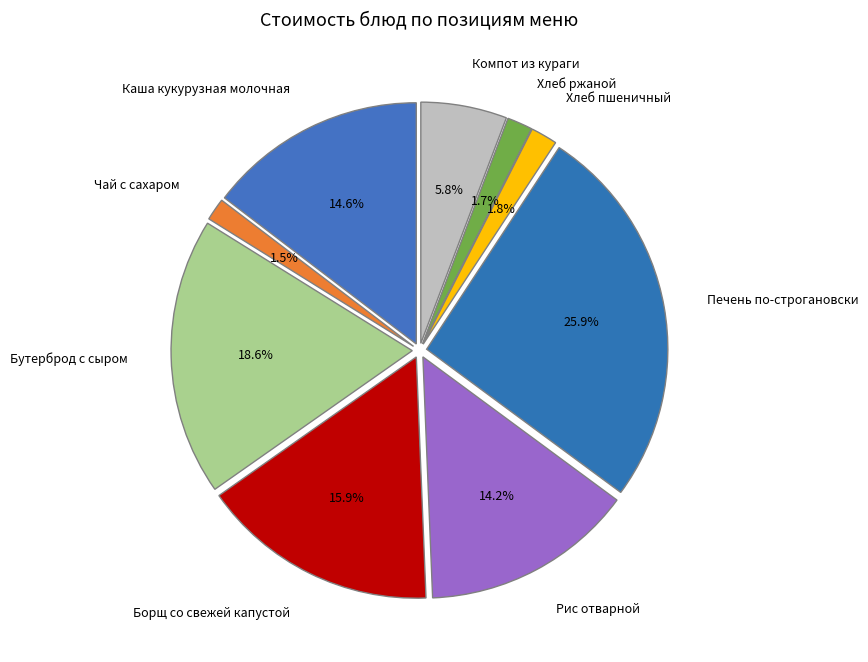

What percentage is the Бутерброд с сыром slice, to the nearest percent?

19%